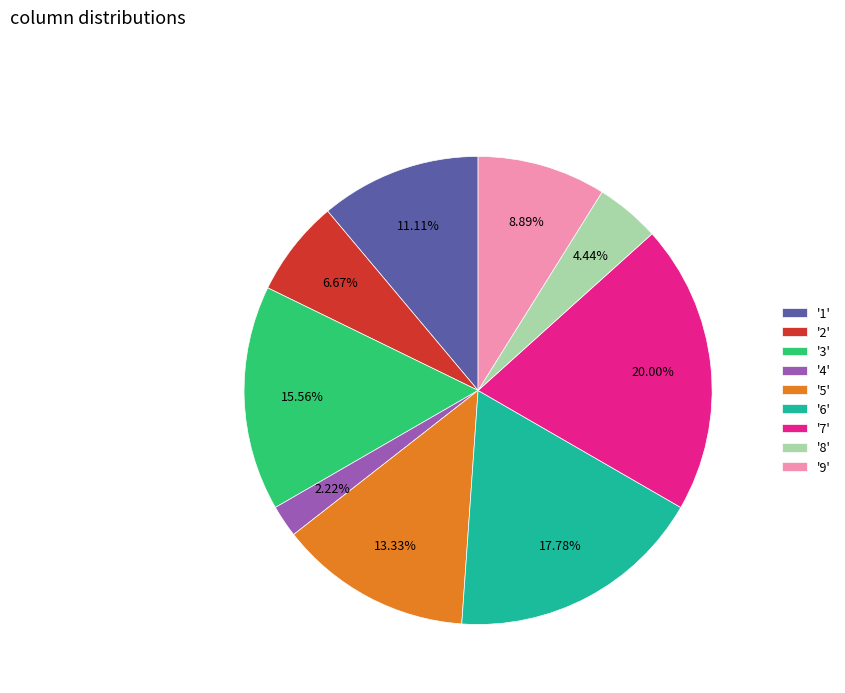

To the nearest percent, what is the average slice percentage?

11%